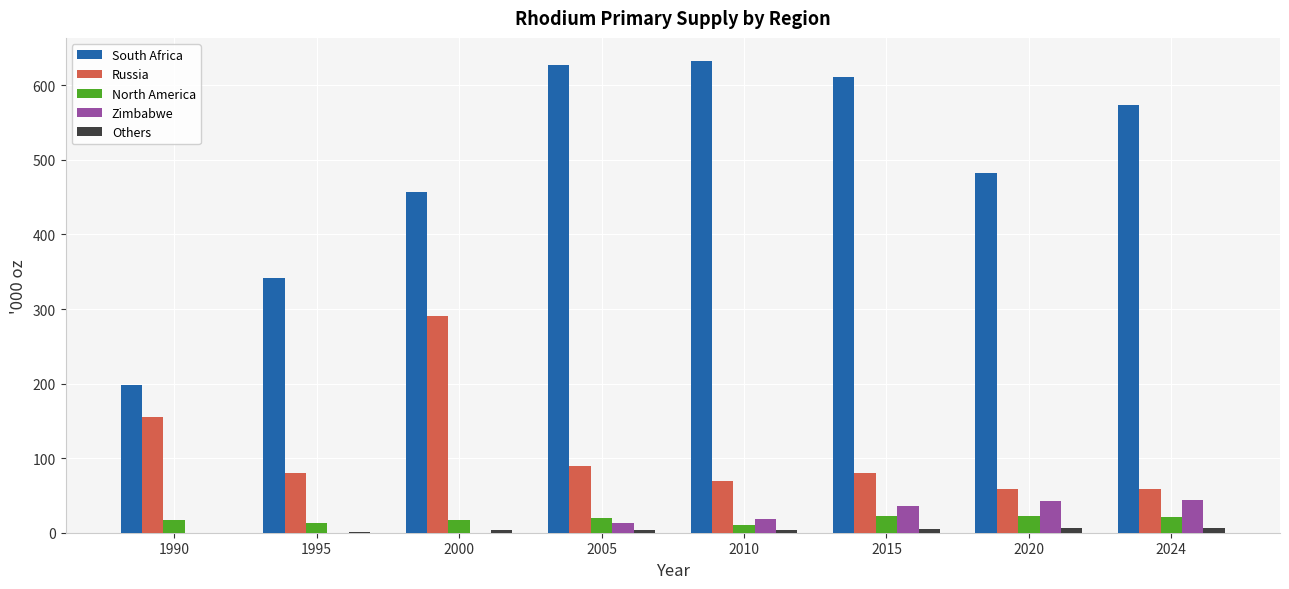

The Zimbabwe series shows -21 at 2000. True or false?

False